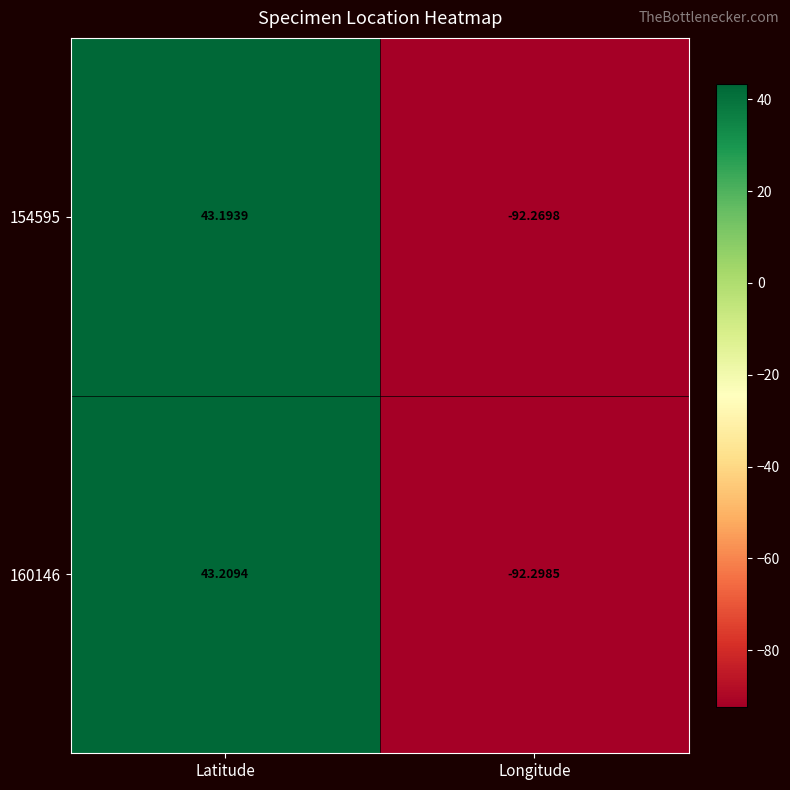

What is the total value across all series at Longitude?

-184.6